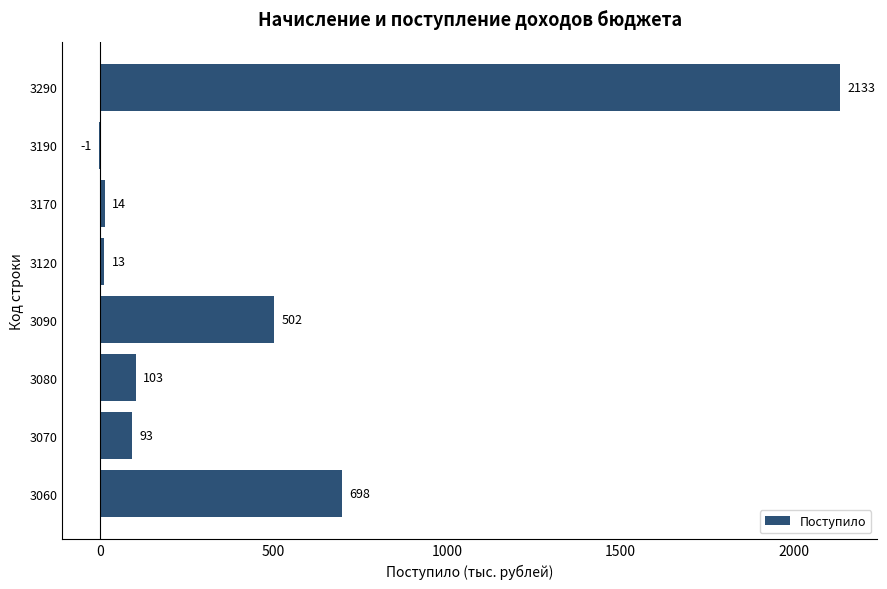

Which label corresponds to the largest value in the chart?

3290